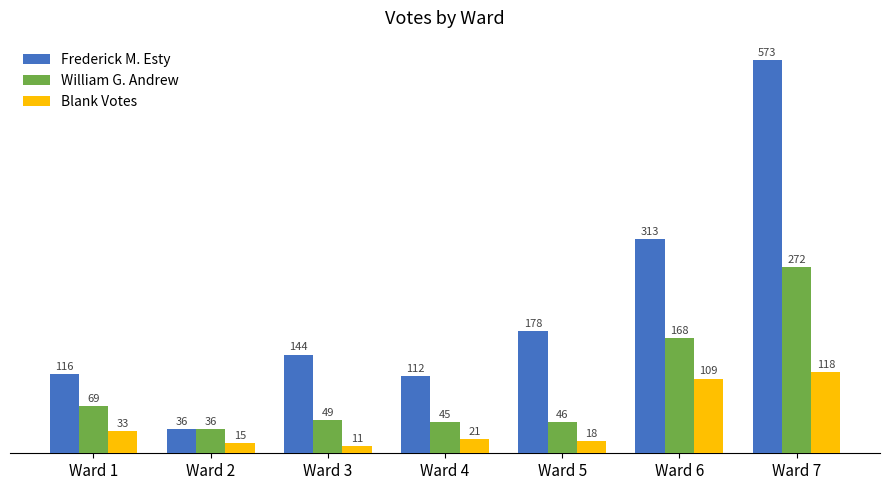

Rank the series at Ward 5 from highest to lowest value.

Frederick M. Esty, William G. Andrew, Blank Votes